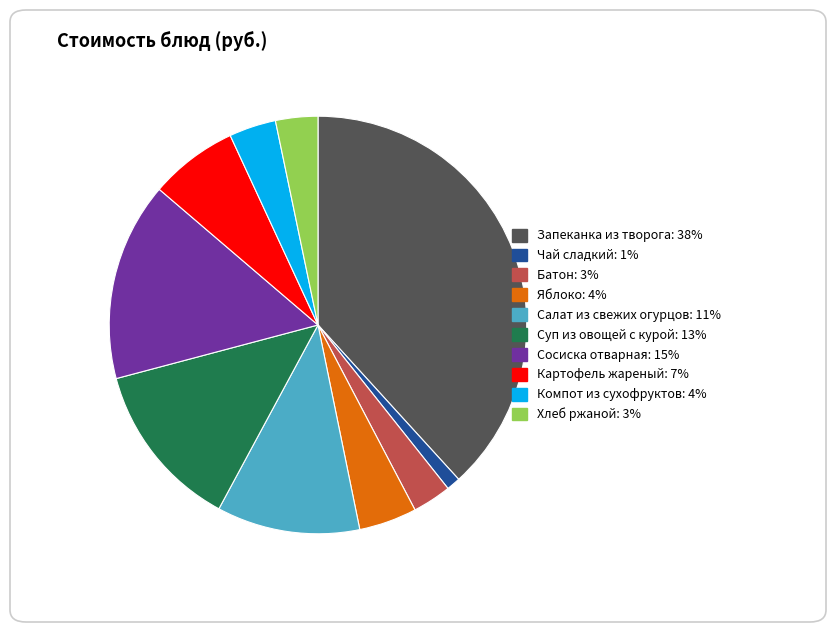

What is the smallest slice in the pie chart?

Чай сладкий